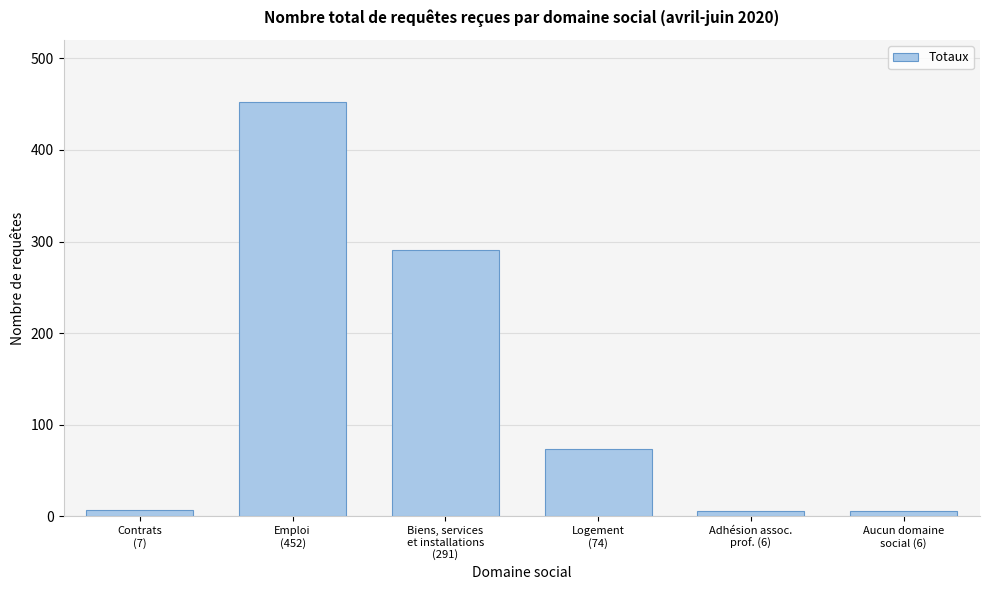

What is the difference between the second highest and second lowest values?

285